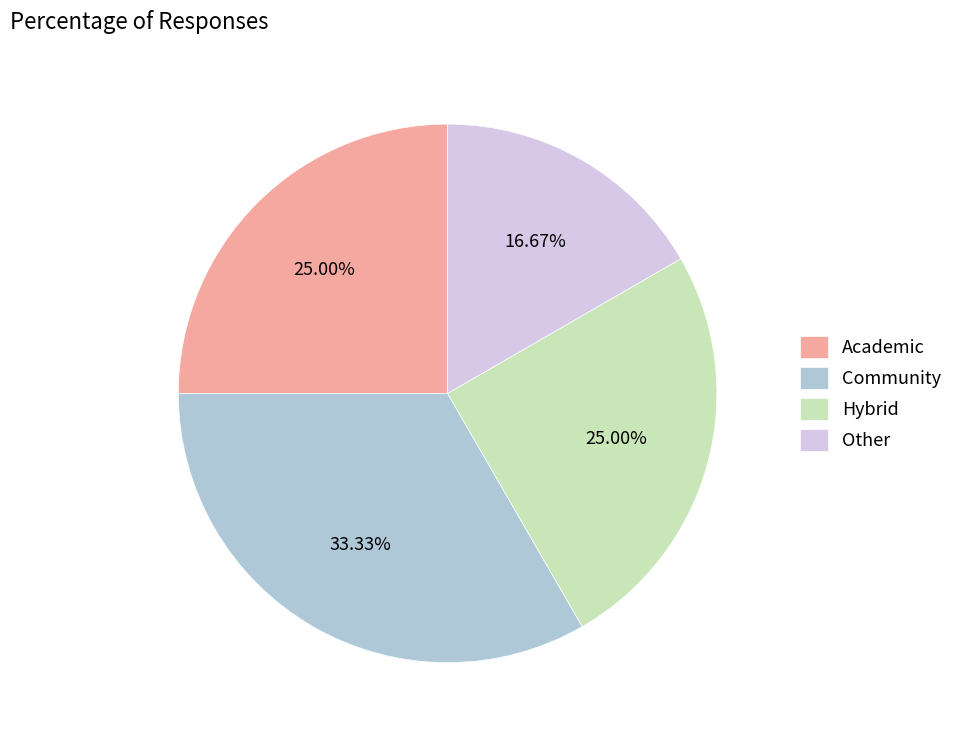

Which category has the smallest portion of the pie?

Other